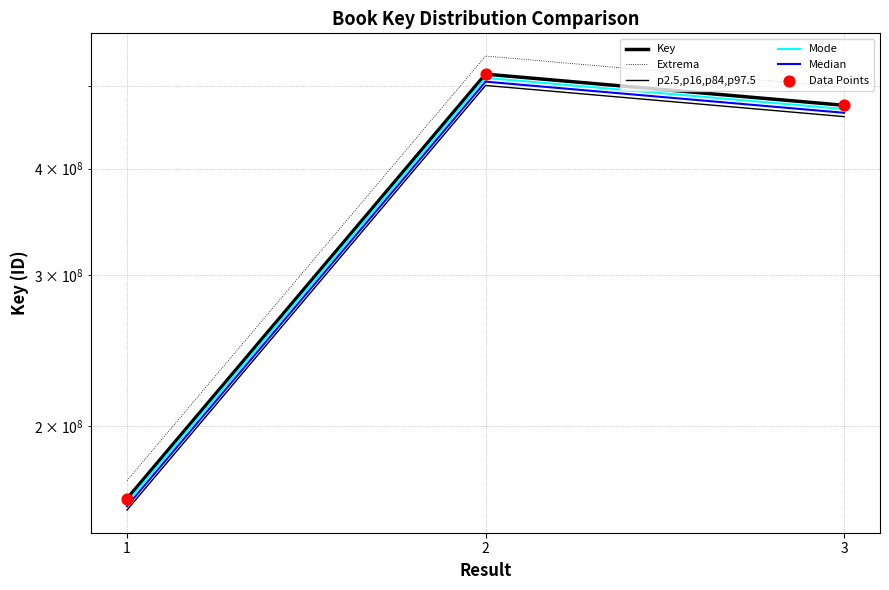

Which series contains the highest Y value?

Extrema